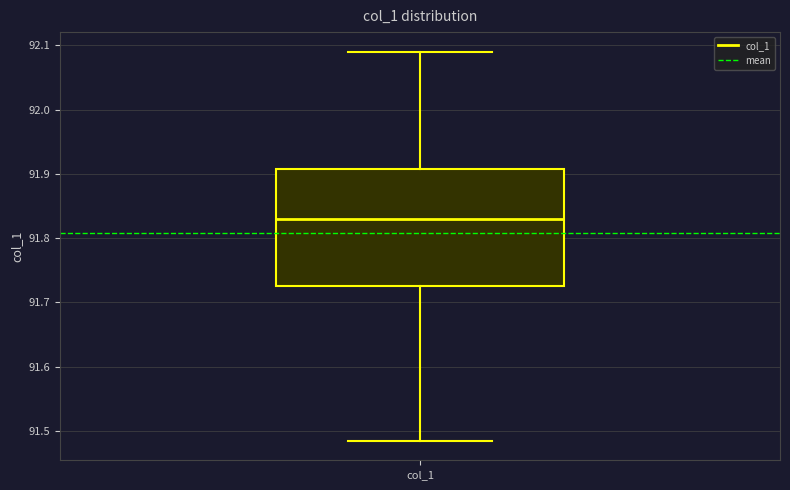

Where does the upper whisker of the box for col_1 end on the y-axis? The values are not printed on the chart, so give them approximately, as read against the axis.

92.09